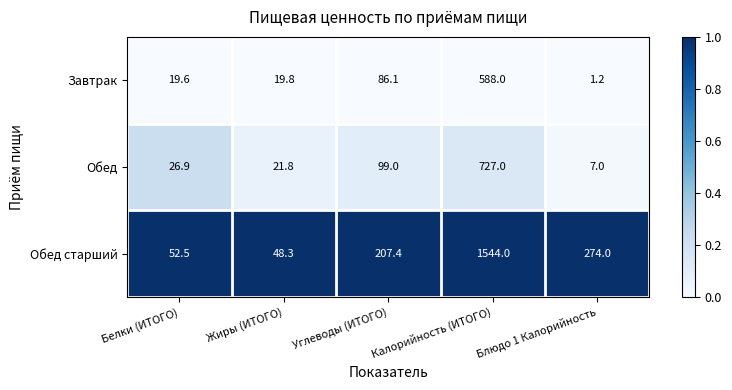

Is it true that Завтрак equals 12.7 at Жиры (ИТОГО)?

False